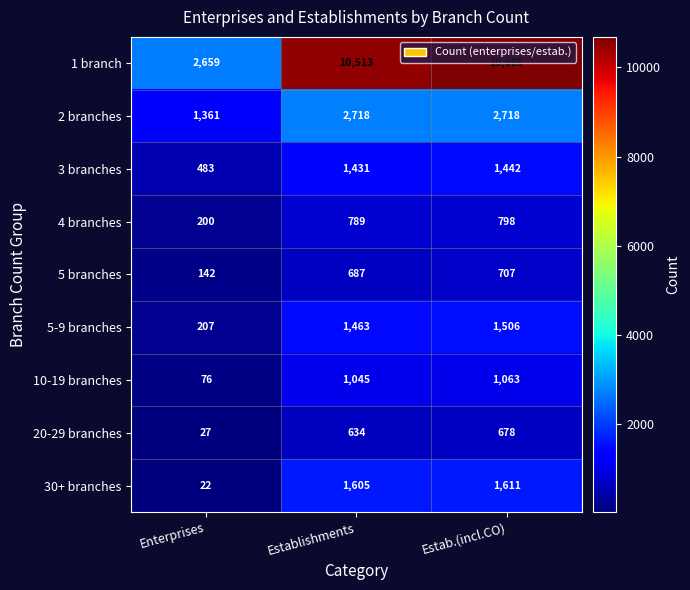

At how many categories does at least one series exceed 7480?

2